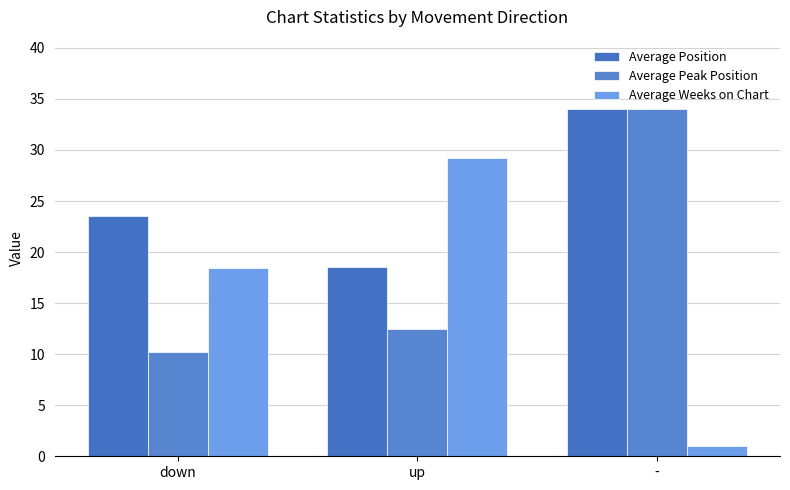

What is the sum of the Average Weeks on Chart values at down and -?

19.4